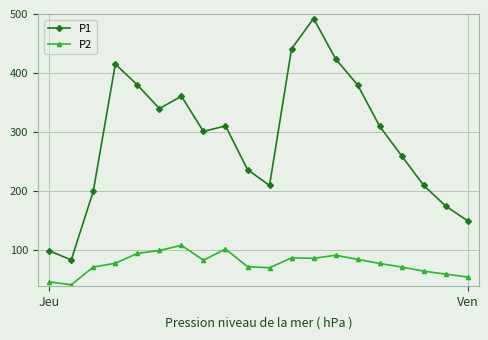

At how many categories does at least one series exceed 280?

11